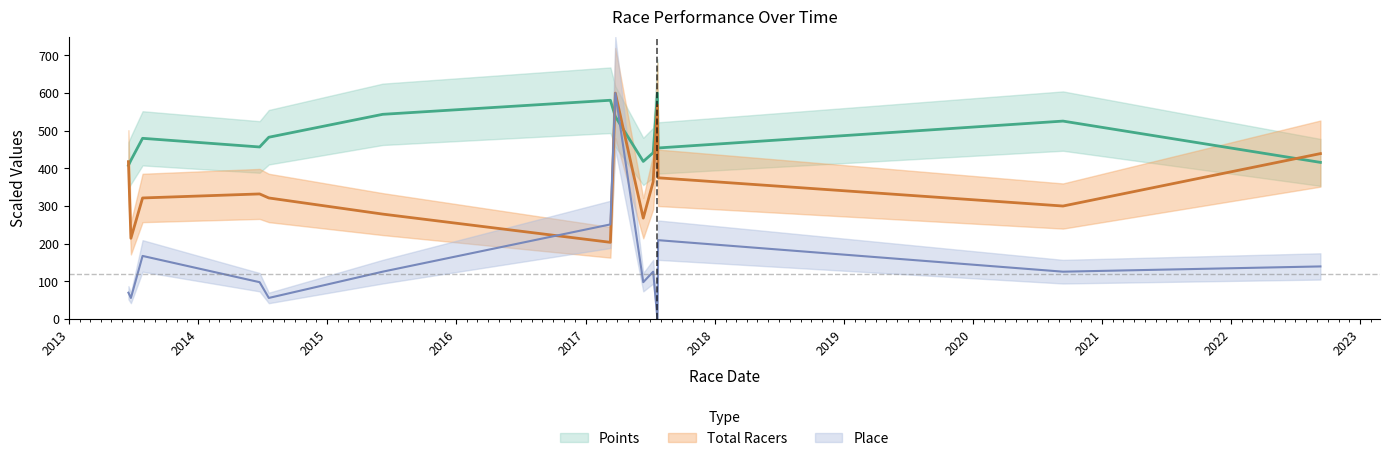

How many data points in Place are less than 125?

6